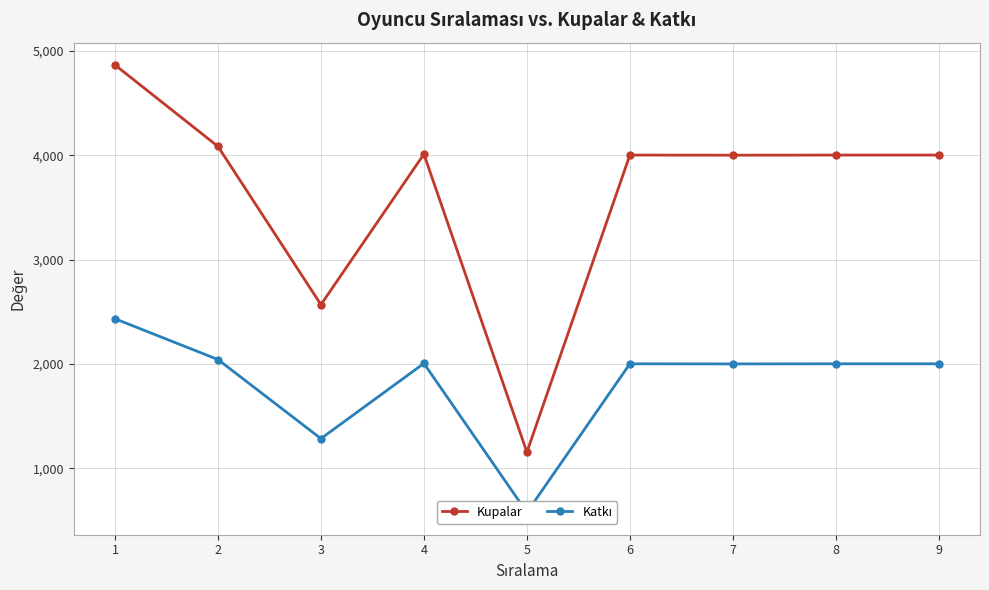

Which series changed the most between 1 and 8?

Kupalar